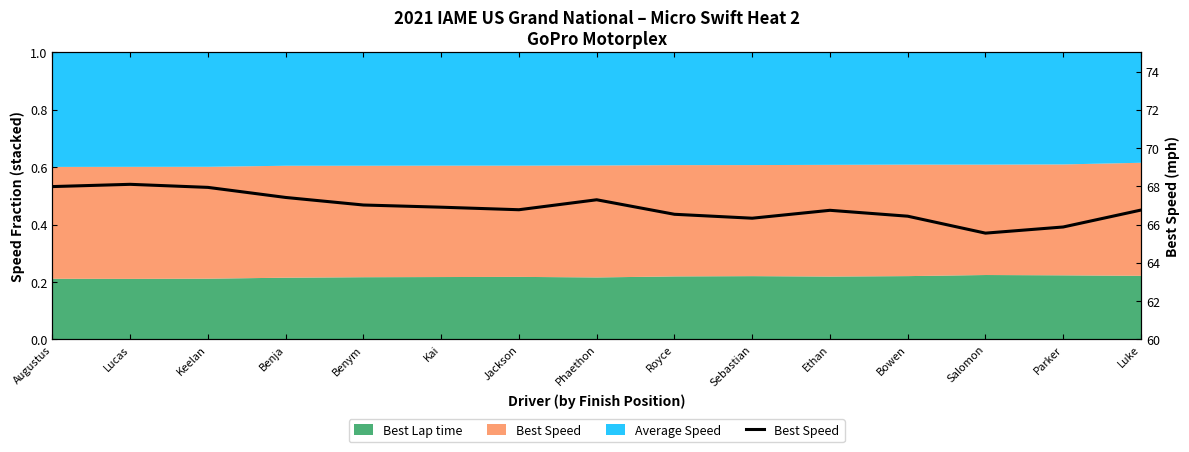

Is it true that the value at Keelan is 30.3?

False